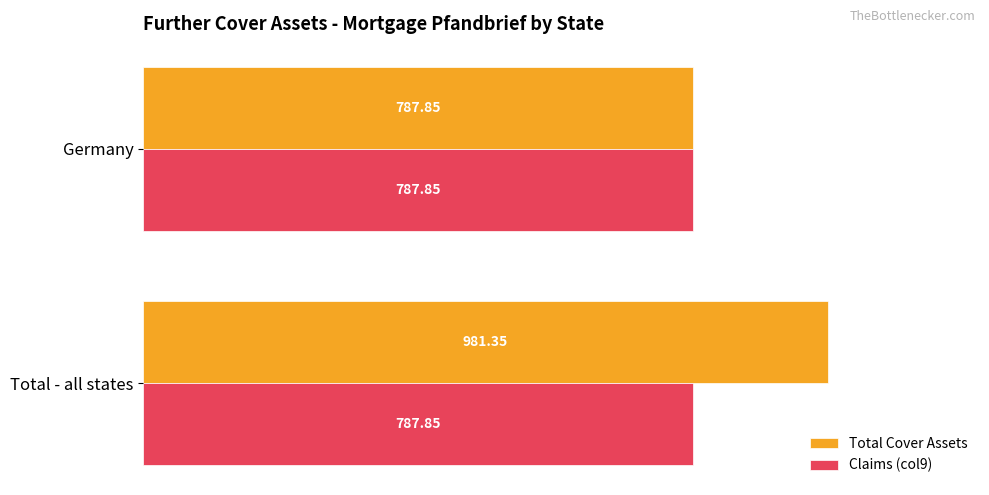

Which series has the widest spread of values?

Total Cover Assets